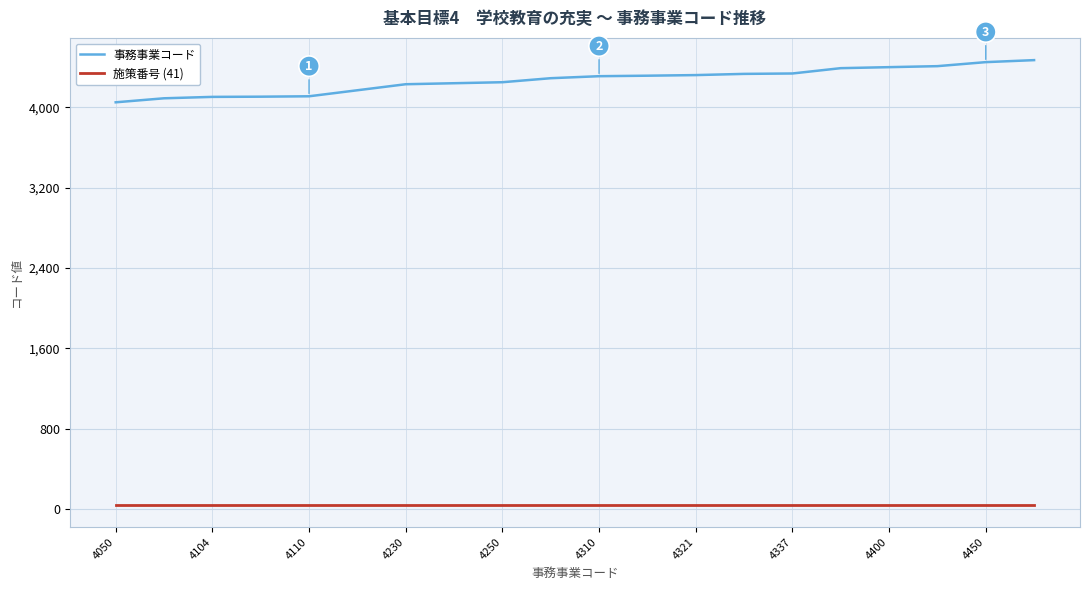

Rank the series by their maximum value, from lowest to highest.

施策番号 (41), 事務事業コード